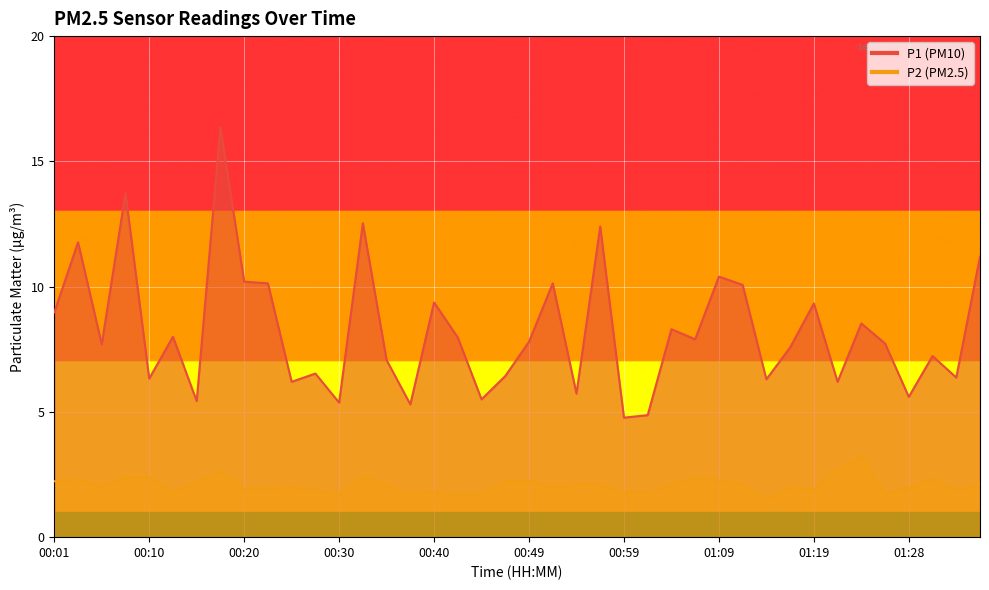

True or false: P2 has more than 1 interior local peaks.

True